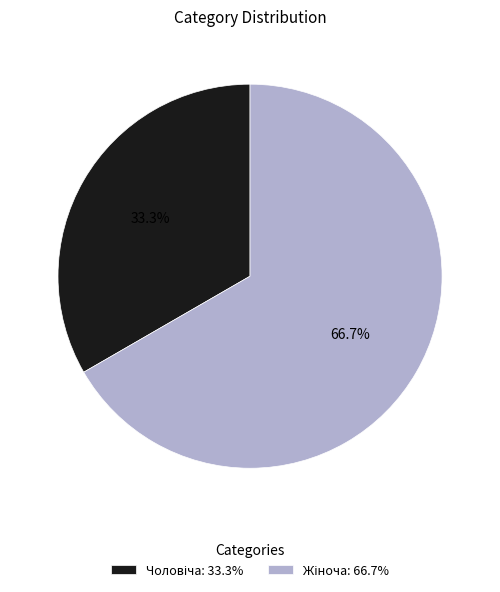

Does any single category account for the majority?

Yes